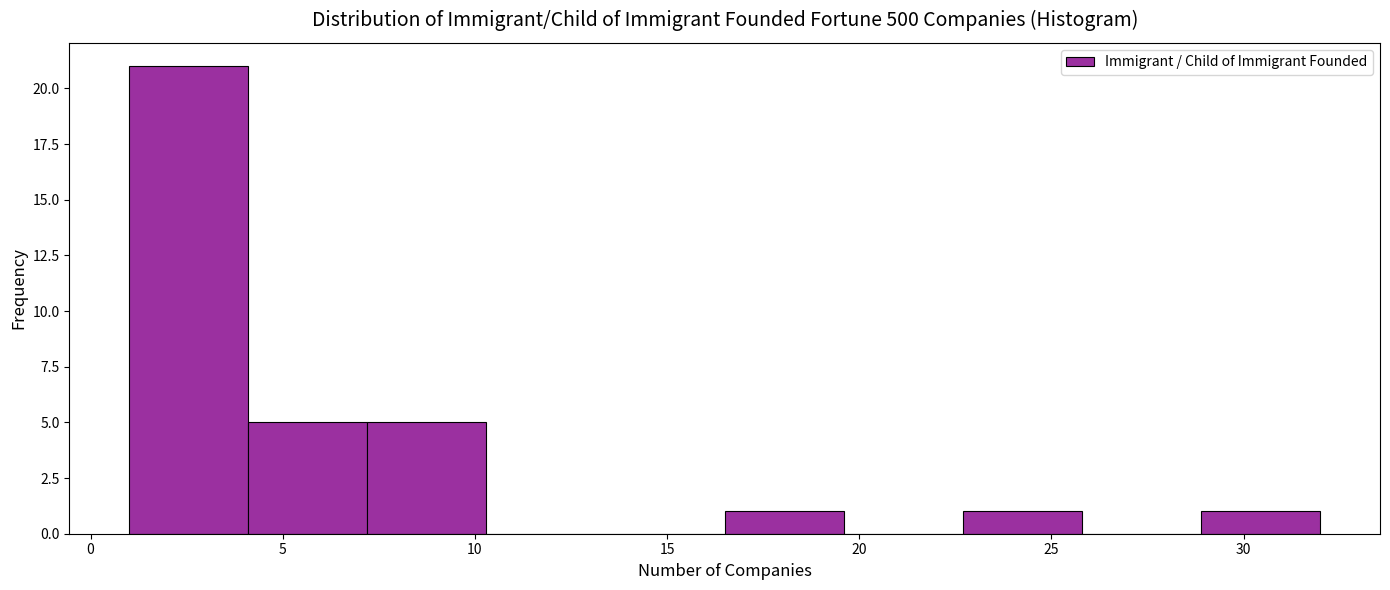

Reading left to right, transcribe this chart: for each bar, give the range it covers on the x-axis and its height. Neither the bar edges nor the heights are printed on the chart, so give them approximately, as read against the axes.

1.0 to 4.1: 21
4.1 to 7.2: 5
7.2 to 10.3: 5
10.3 to 13.4: 0
13.4 to 16.5: 0
16.5 to 19.6: 1
19.6 to 22.7: 0
22.7 to 25.8: 1
25.8 to 28.9: 0
28.9 to 32.0: 1